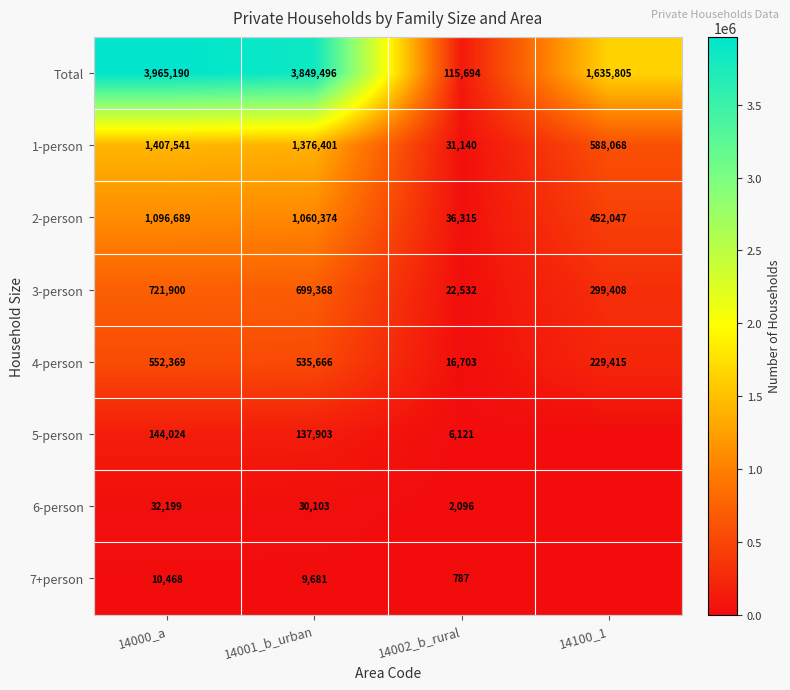

What is the sum of all 1-person values?

3403150